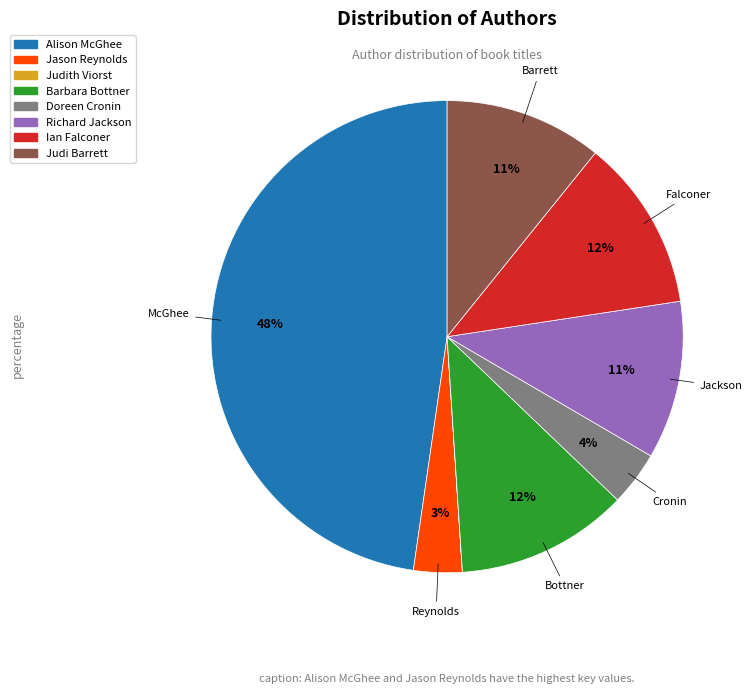

Which category has the biggest portion of the pie?

Alison McGhee